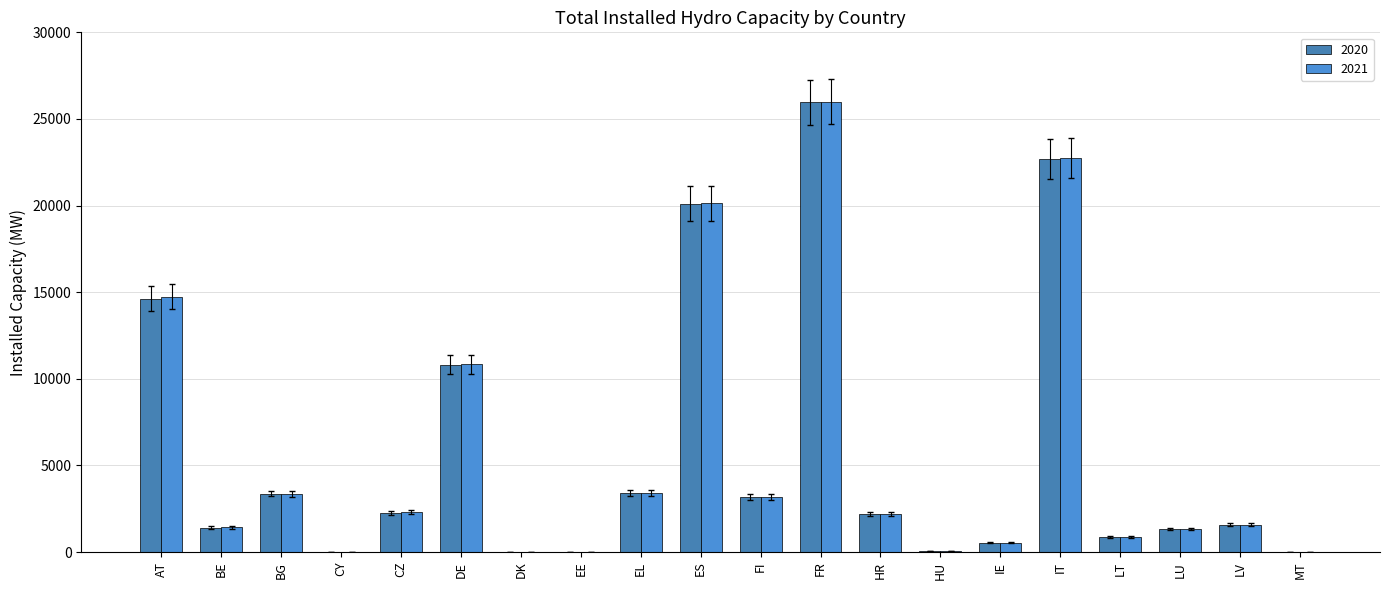

What is the difference between the maximum and minimum values in the 2021 series?

25990.8